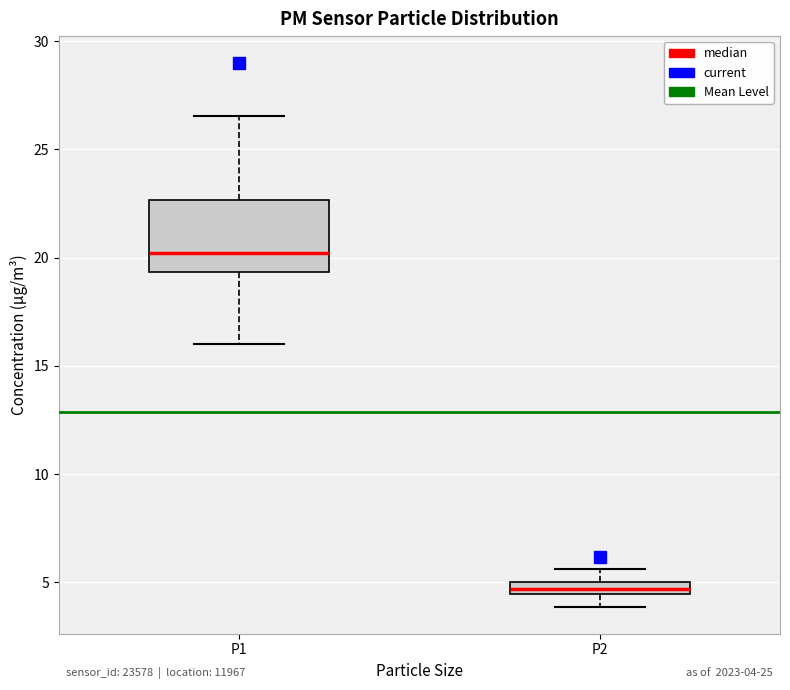

Comparing the boxes themselves (not the whiskers), which one is the tallest?

P1